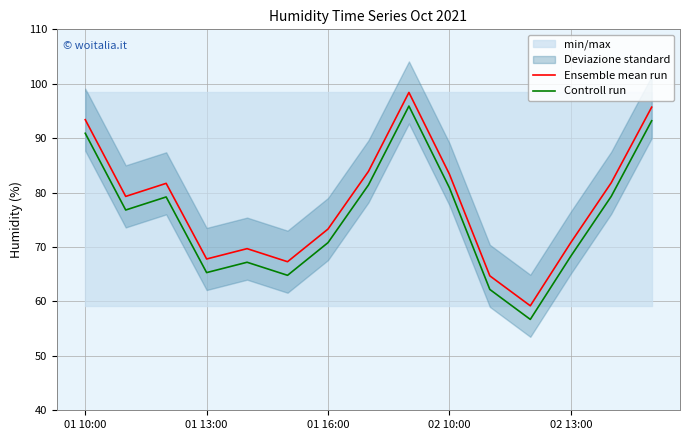

True or false: Ensemble mean run has more than 2 points higher than both neighbors.

True